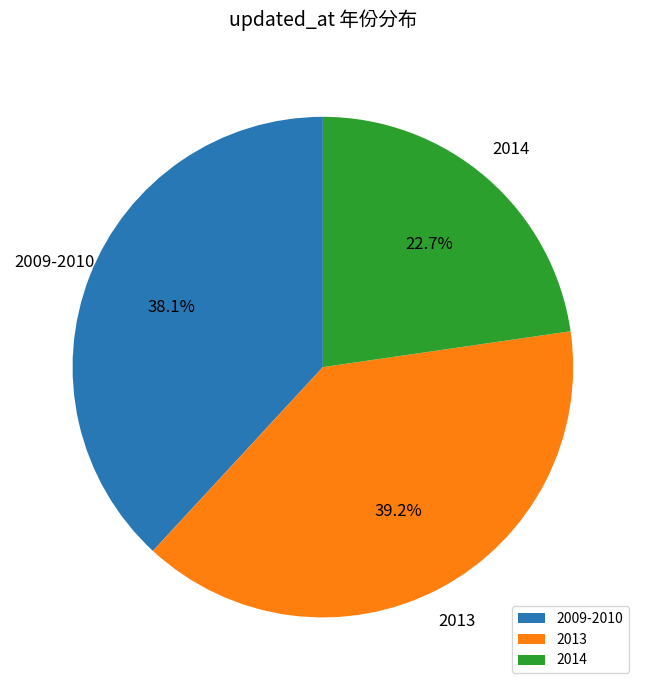

Rank the categories by value from lowest to highest.

2014, 2009-2010, 2013